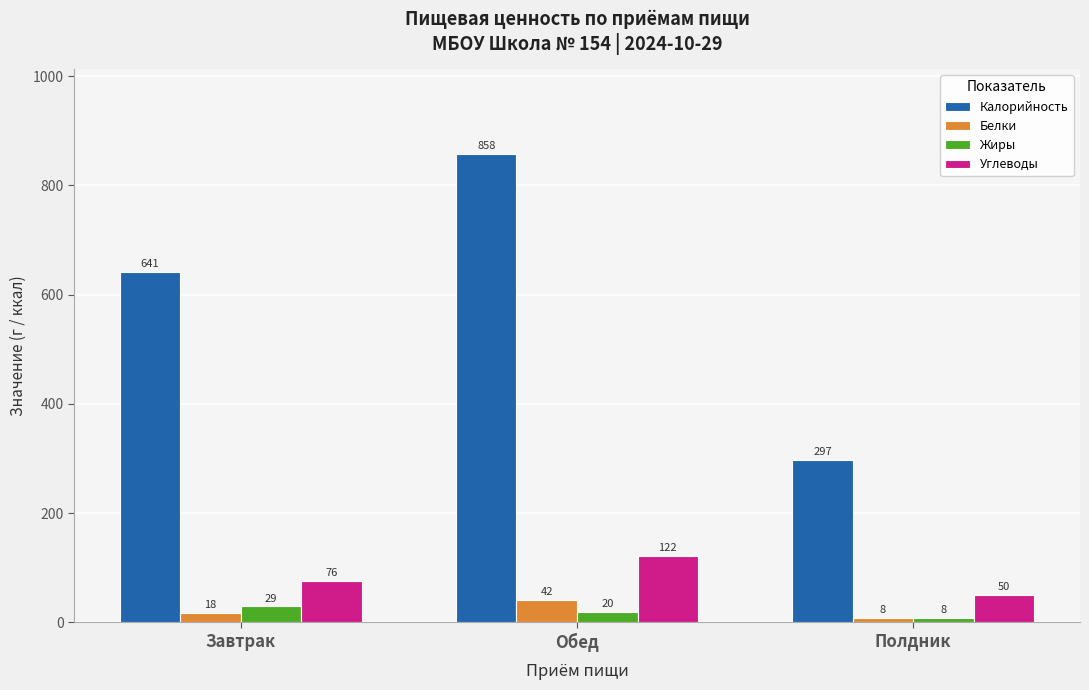

Rank the series at Полдник from highest to lowest value.

Калорийность, Углеводы, Жиры, Белки